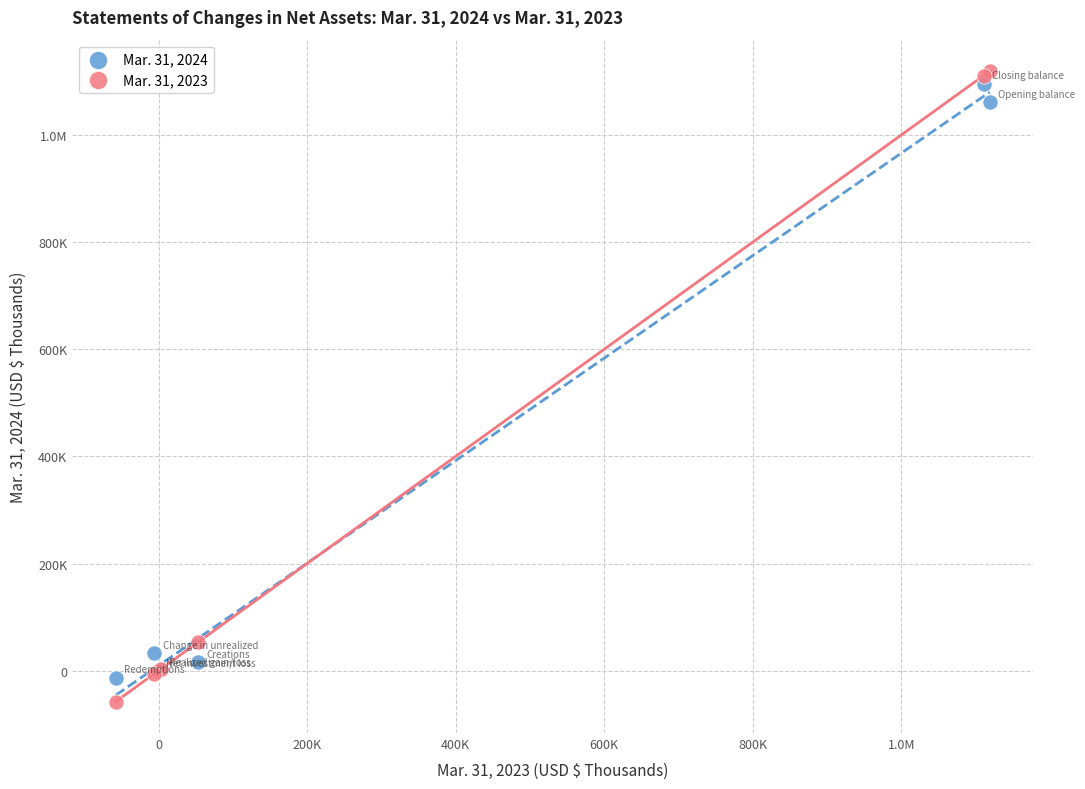

What are all the series names shown in the legend?

Mar. 31, 2024, Mar. 31, 2023